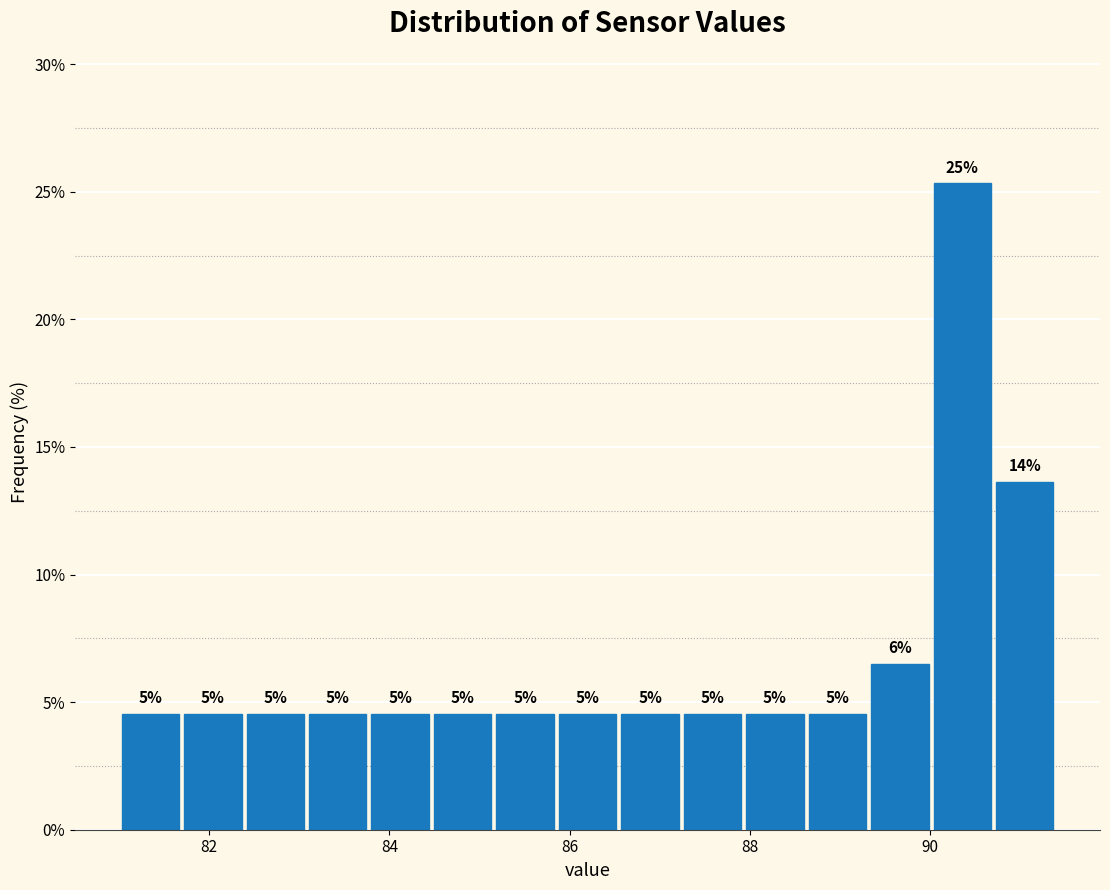

Read against the x-axis, roughly where is the centre of the tallest bar?

90.4